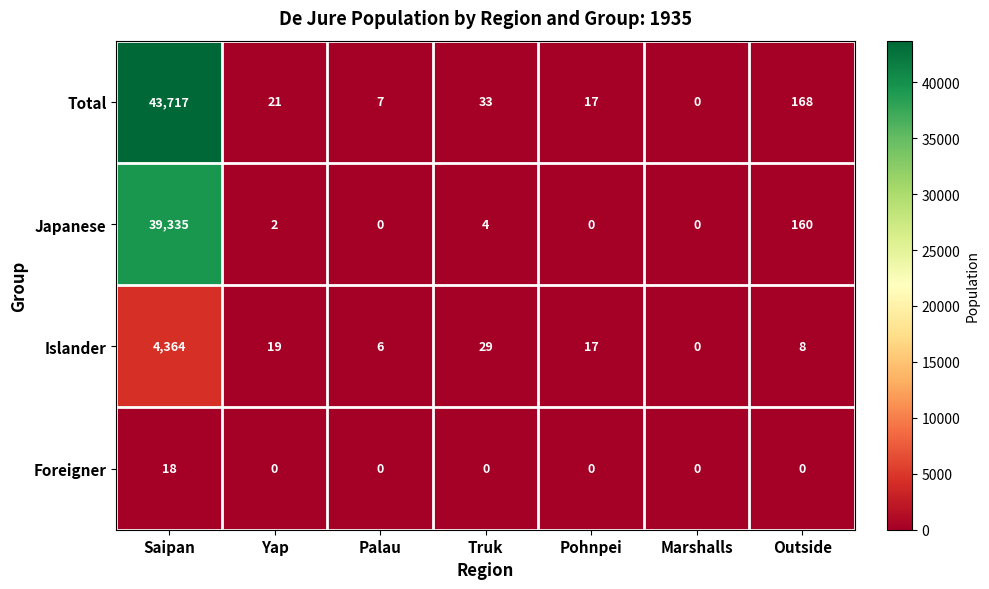

What is the total value across all series at Saipan?

87434